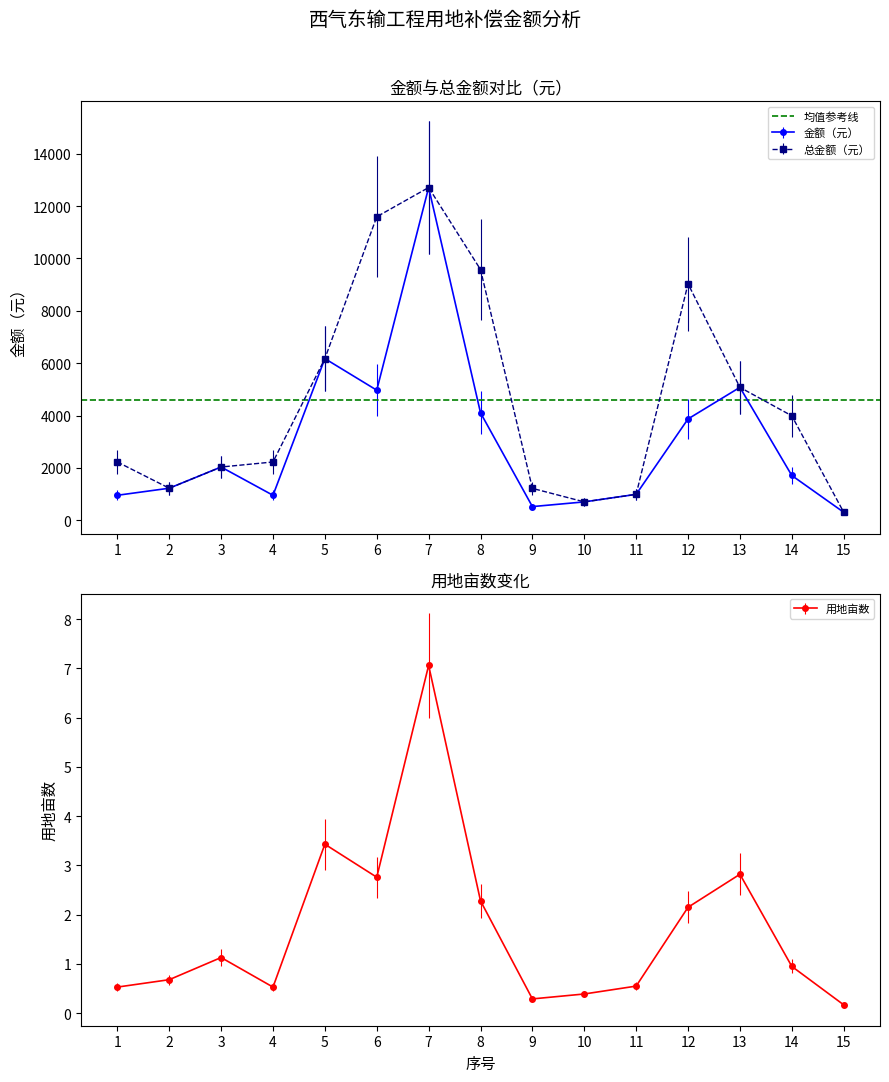

Rank the categories by 总金额（元） value from lowest to highest.

15, 10, 11, 9, 2, 3, 1, 4, 14, 13, 5, 12, 8, 6, 7